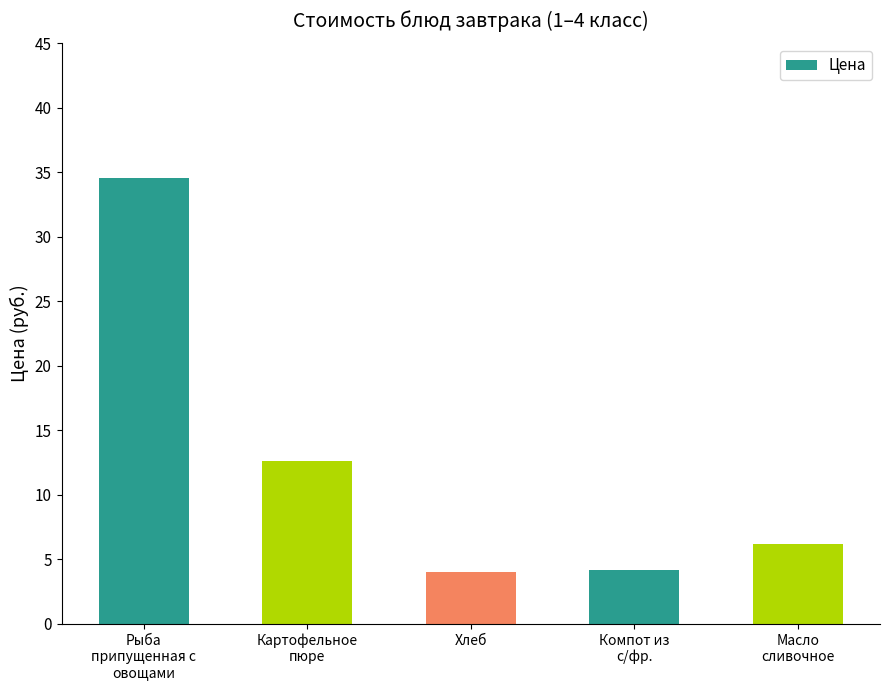

What is the change in value from Компот из
с/фр. to Масло
сливочное?

+2.0